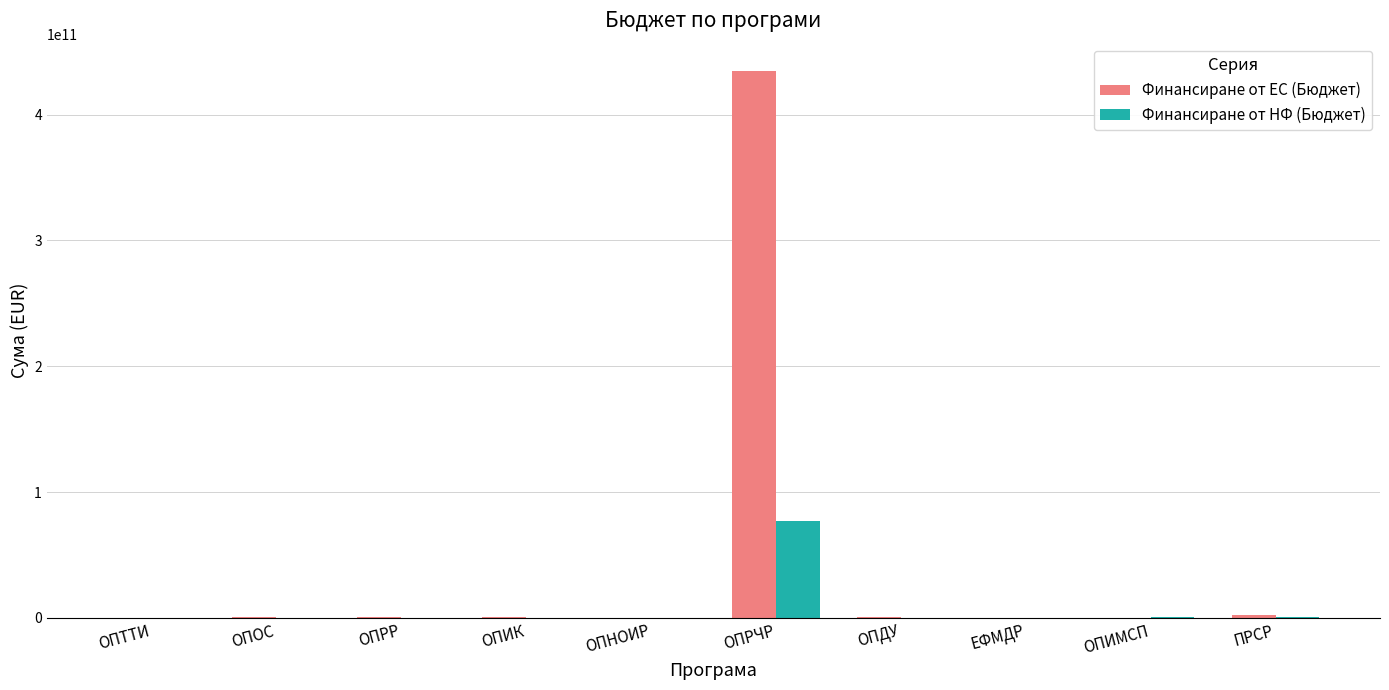

The value of Финансиране от ЕС (Бюджет) at ОПРЧР is 434641576210.6. True or false?

True